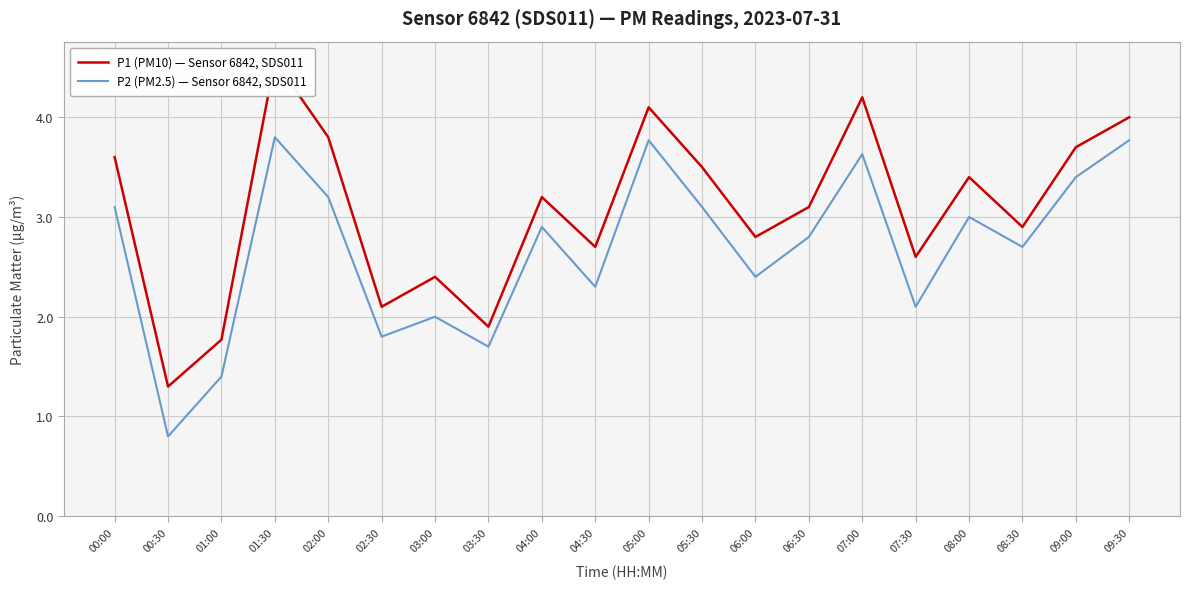

How many values in the P1 (PM10) — Sensor 6842, SDS011 series exceed 3?

11